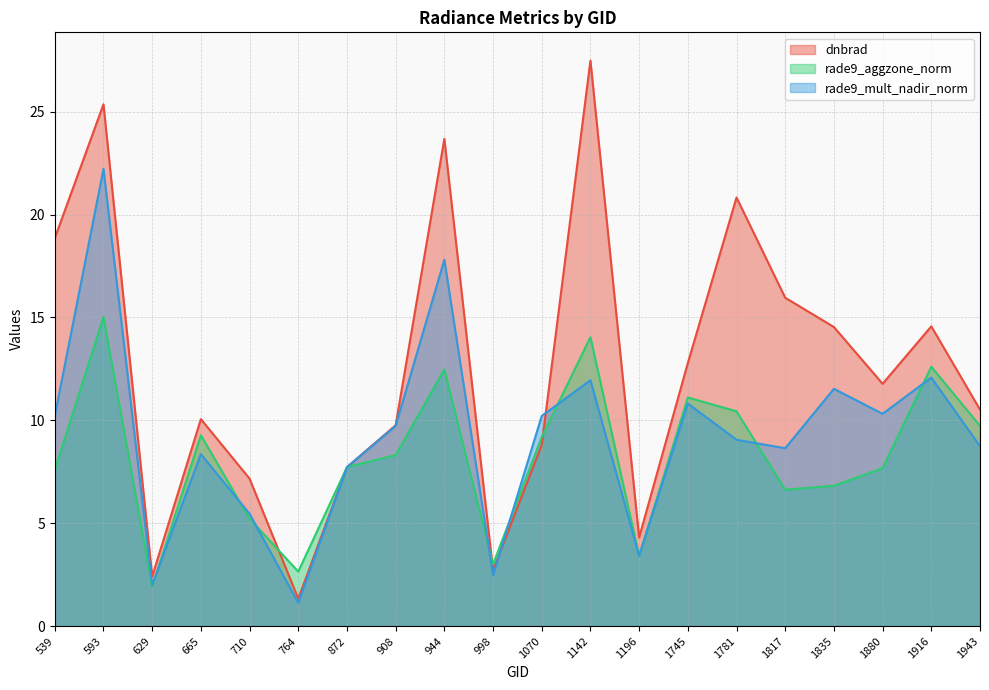

Where is rade9_mult_nadir_norm nearest to the value 11?

1745